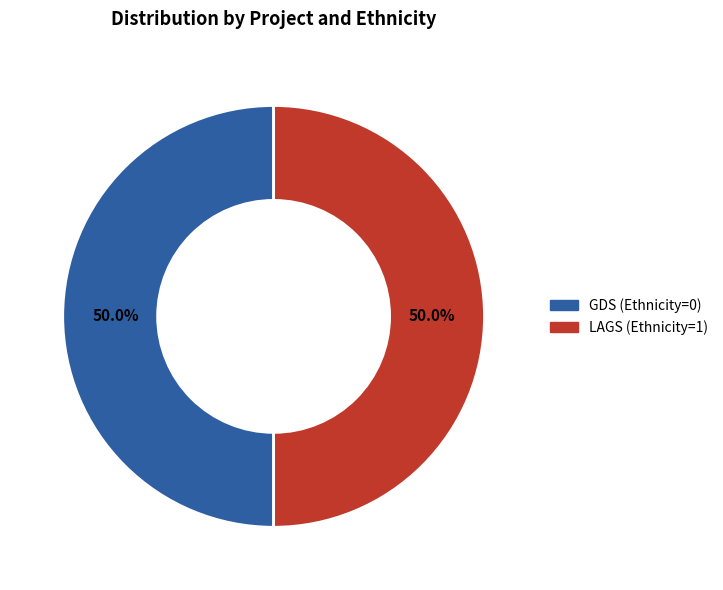

What is the ratio of the value at GDS (Ethnicity=0) to the value at LAGS (Ethnicity=1)?

1.0